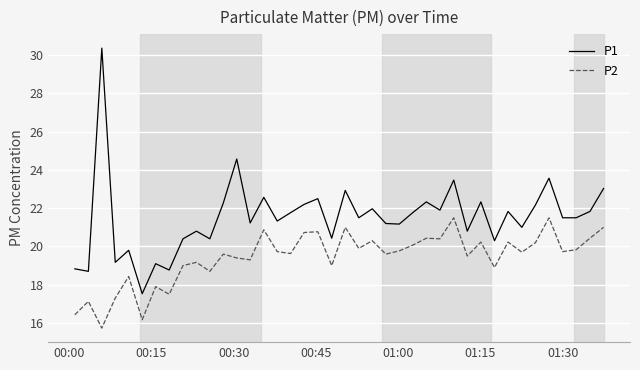

What is the difference between the maximum and minimum values in the P1 series?

12.8